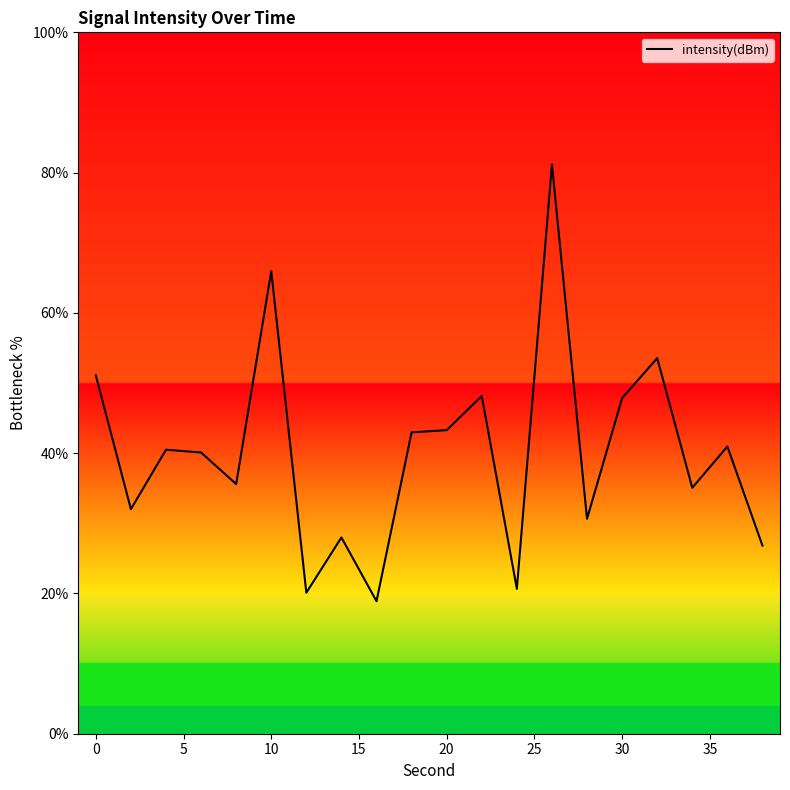

What is the maximum value shown in the chart?

81.2